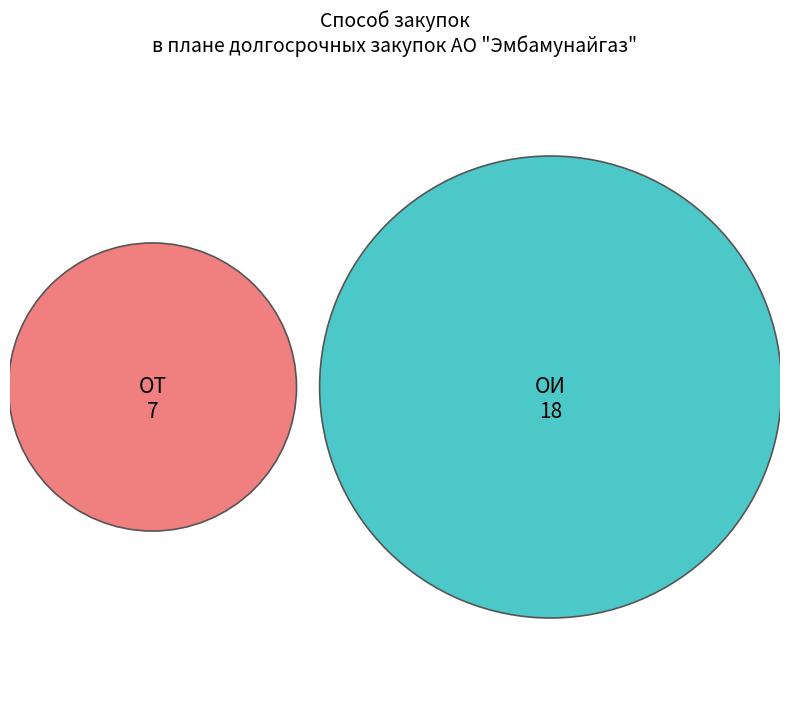

Rank the categories by value from lowest to highest.

ОТ, ОИ